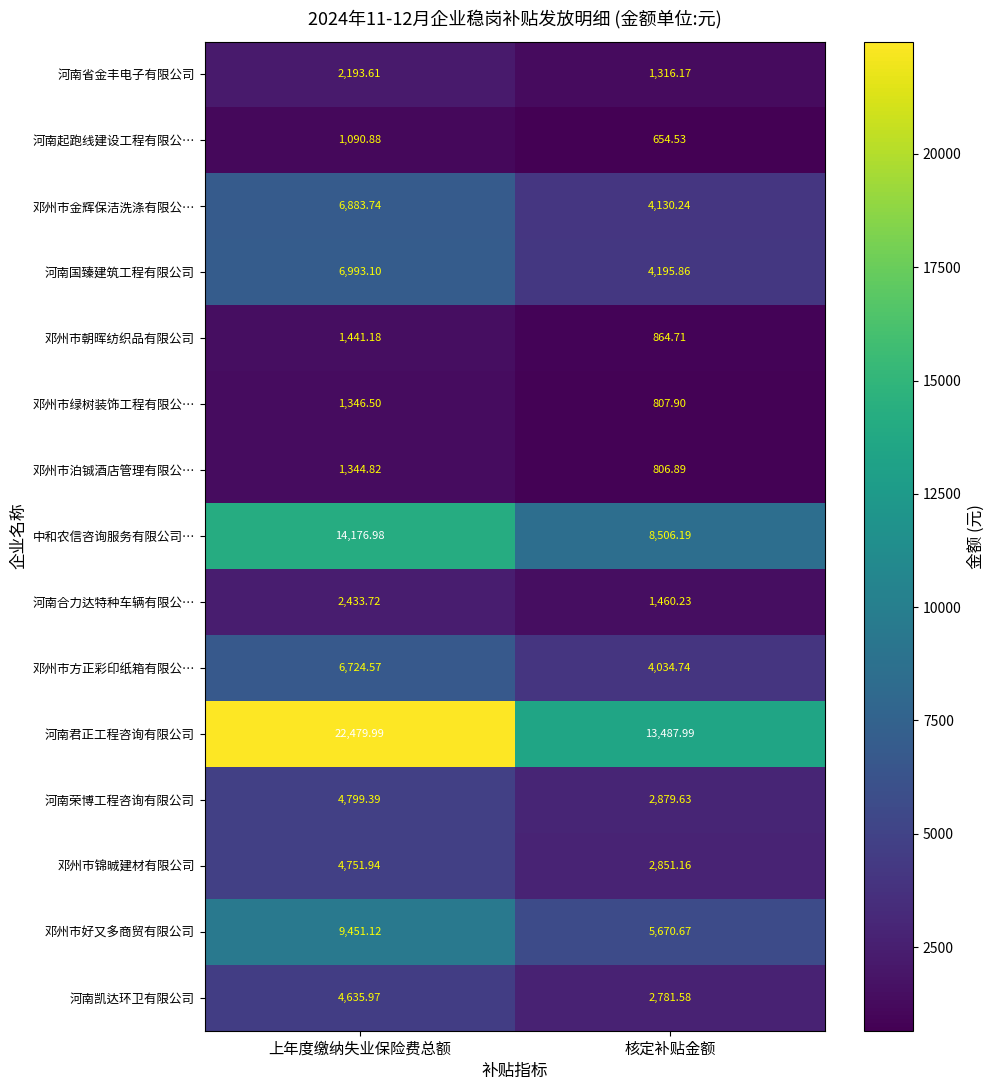

Between 上年度缴纳失业保险费总额 and 核定补贴金额, which series saw the biggest shift?

河南君正工程咨询有限公司